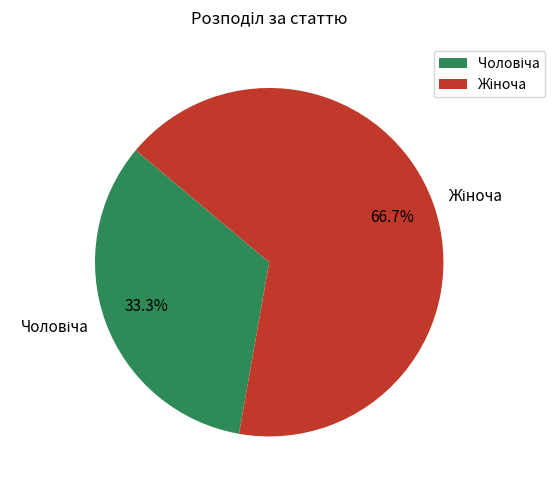

Is there any slice that represents more than half of the pie?

Yes